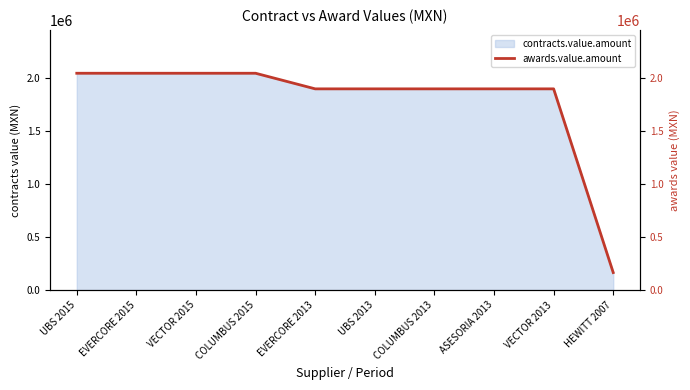

What is the label of the 2nd point from the right?

VECTOR 2013